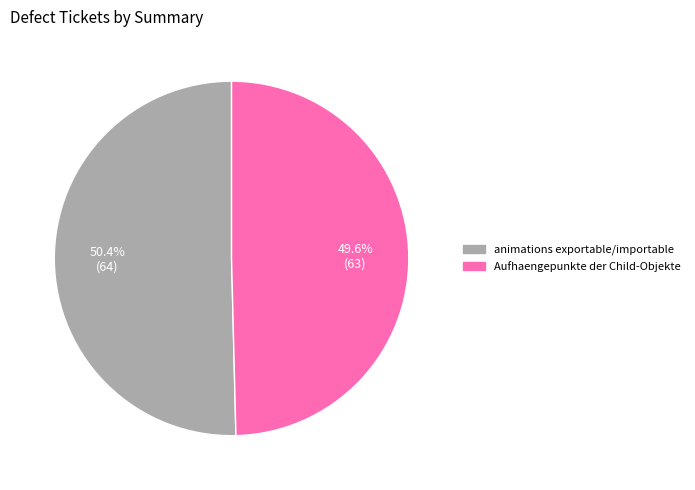

Does Aufhaengepunkte der Child-Objekte account for over 50% of the chart?

No